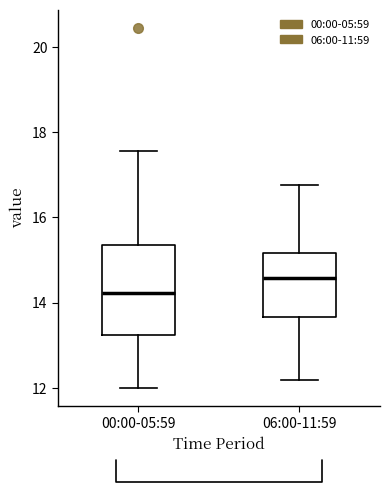

Reading left to right, transcribe this box plot: for each box, give where its median line is, the range the box spans, and where its two whiskers end, as read against the y-axis. The values are not printed on the chart, so give them approximately, as read against the axis.

00:00-05:59: median 14.2, box 13.2 to 15.4, whiskers 12.0 to 17.6
06:00-11:59: median 14.6, box 13.6 to 15.2, whiskers 12.2 to 16.8